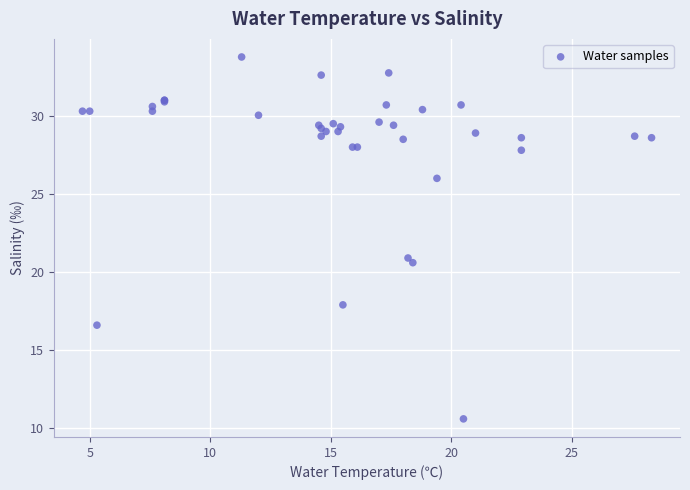

What Y value in the scatter plot is closest to 22?

20.9